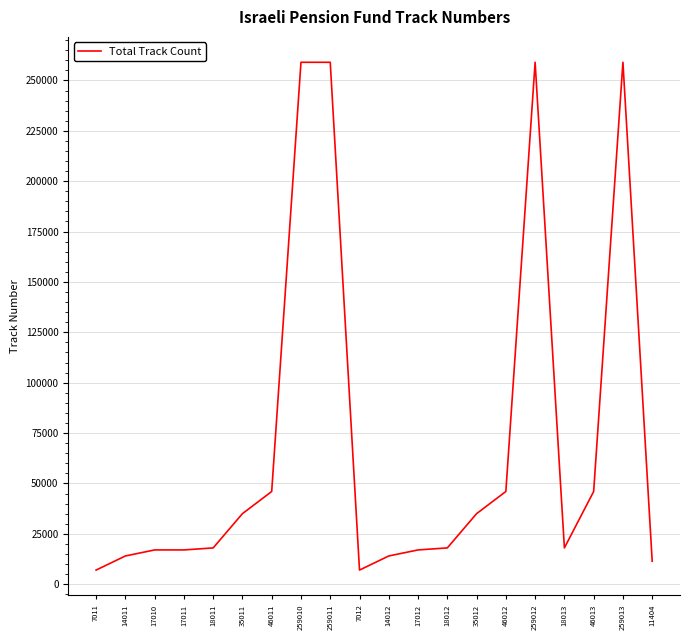

True or false: the data has more than 2 interior local peaks.

True